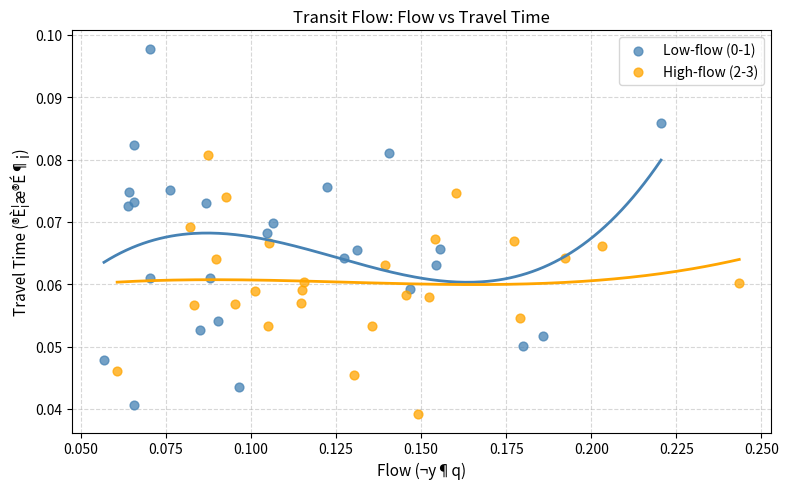

Which series contains the lowest Y value?

High-flow (2-3)